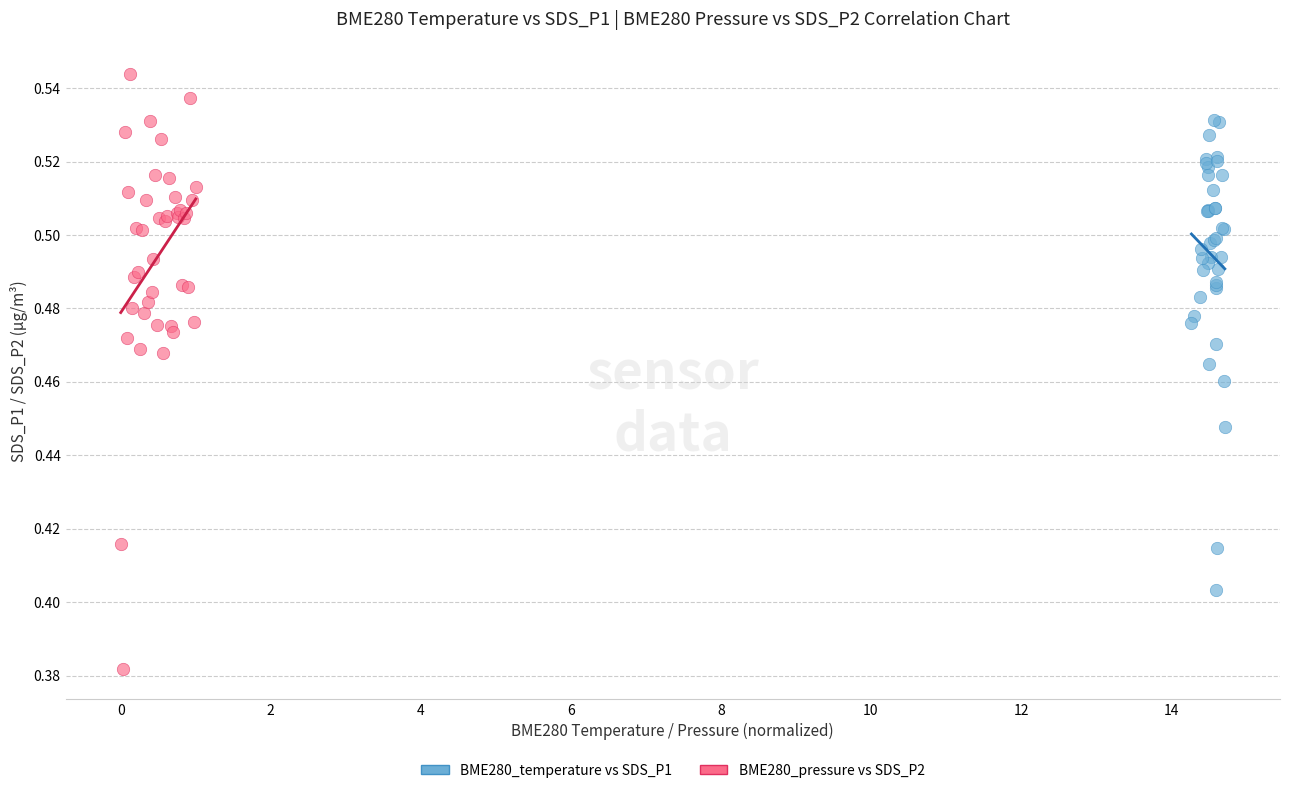

Which series has the widest spread of Y values?

BME280_pressure vs SDS_P2